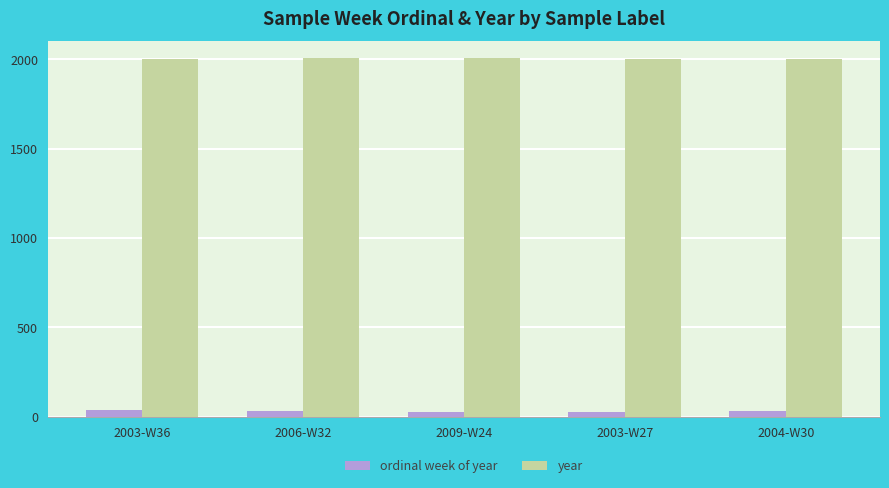

What is the label of the 1st bar from the left?

2003-W36